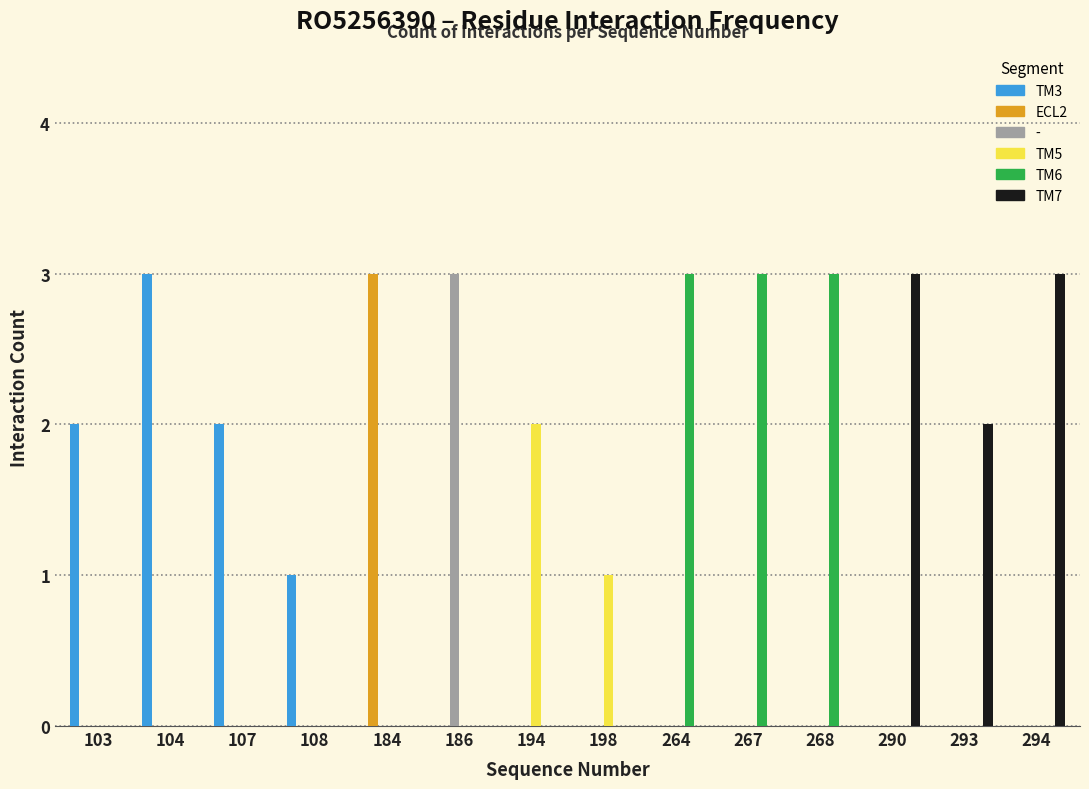

What is the sum of all TM5 values?

3